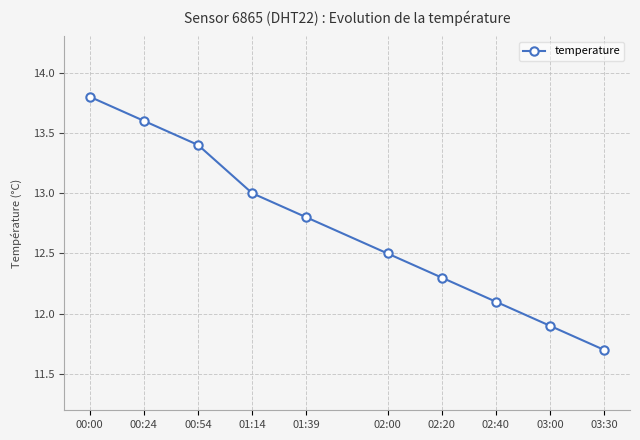

What is the label of the 1st point from the left?

00:00